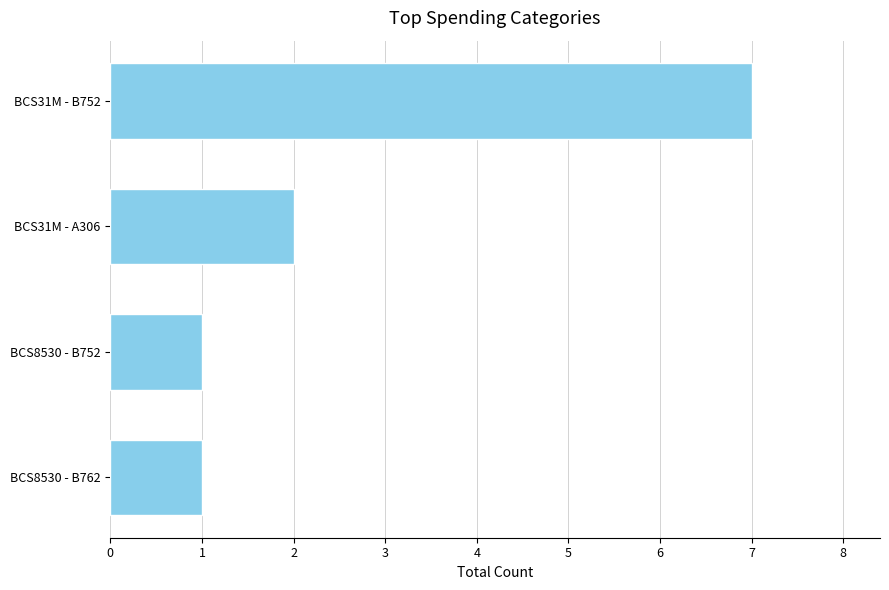

True or false: the data shows 7 at BCS31M - B752.

True